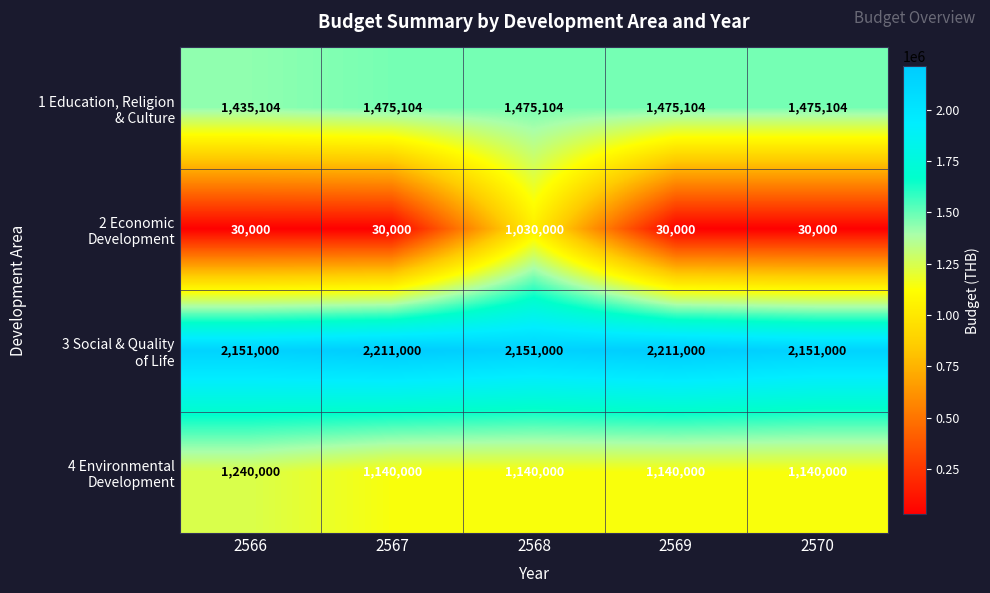

At which category is the sum across all series the highest?

2568